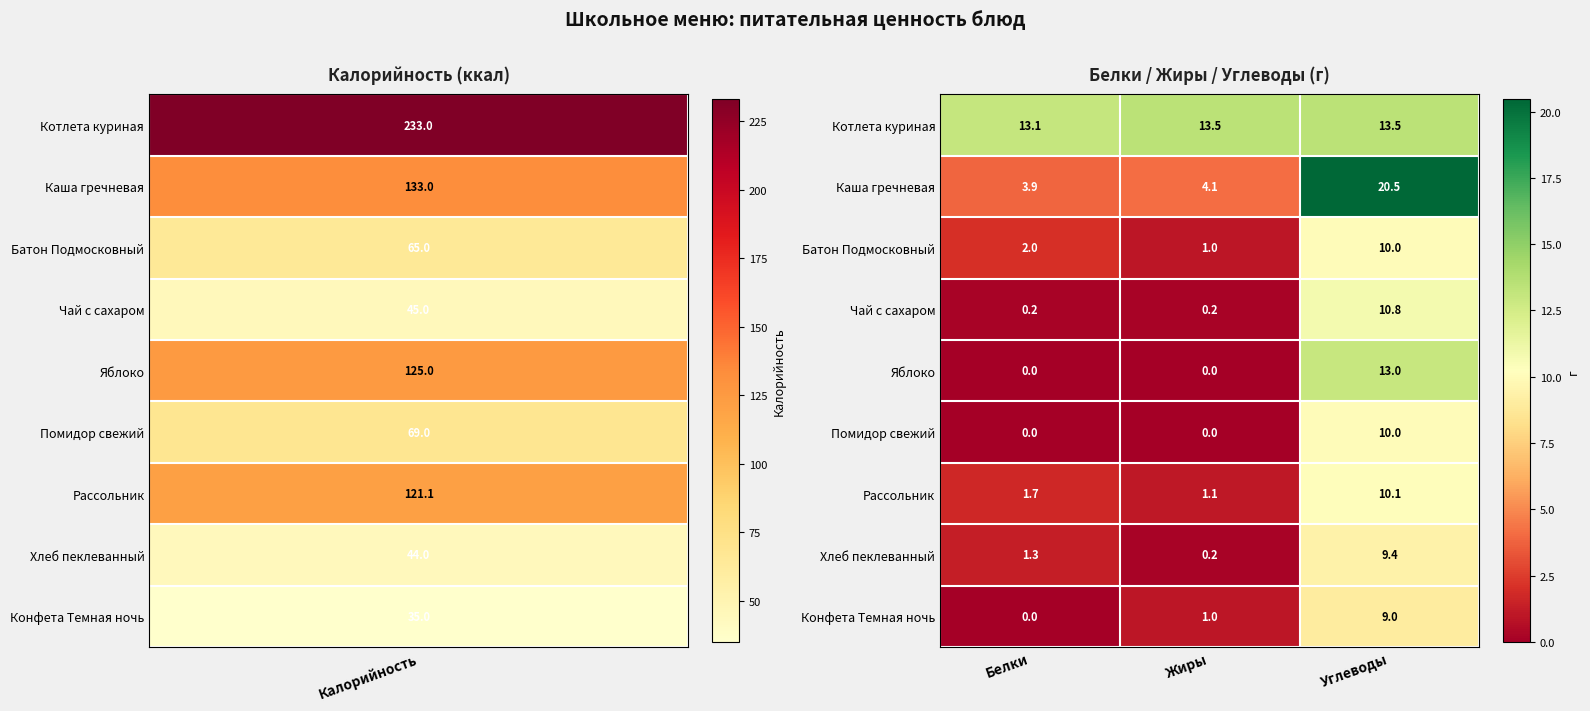

Is it true that Рассольник equals 0.4 at Белки?

False